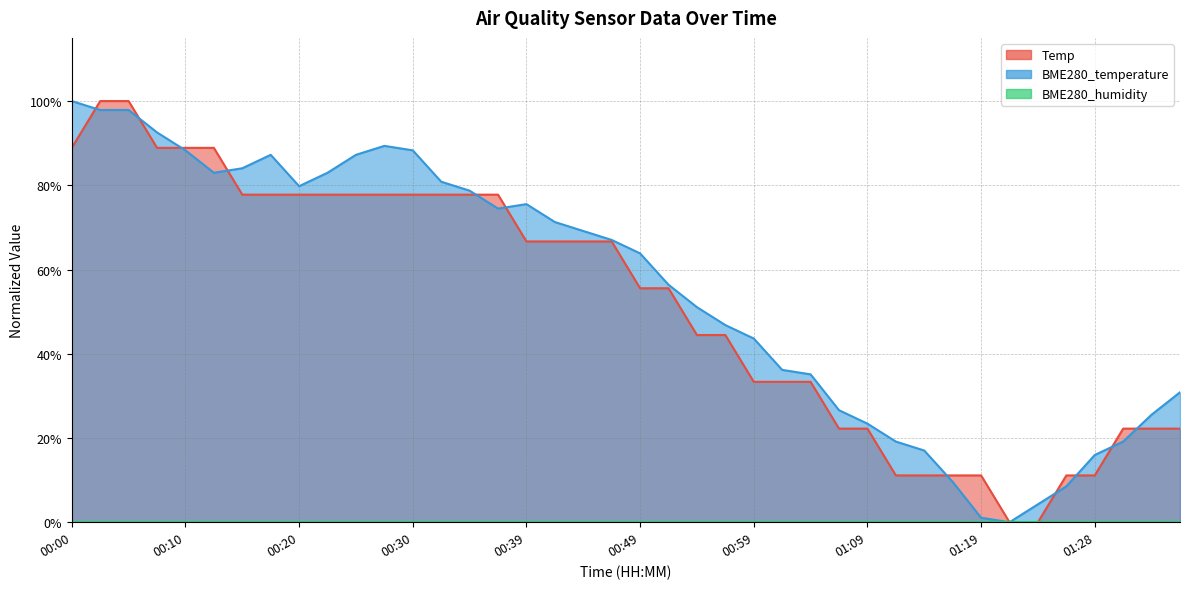

True or false: Temp has a value of 39.8 at 01:36.

False